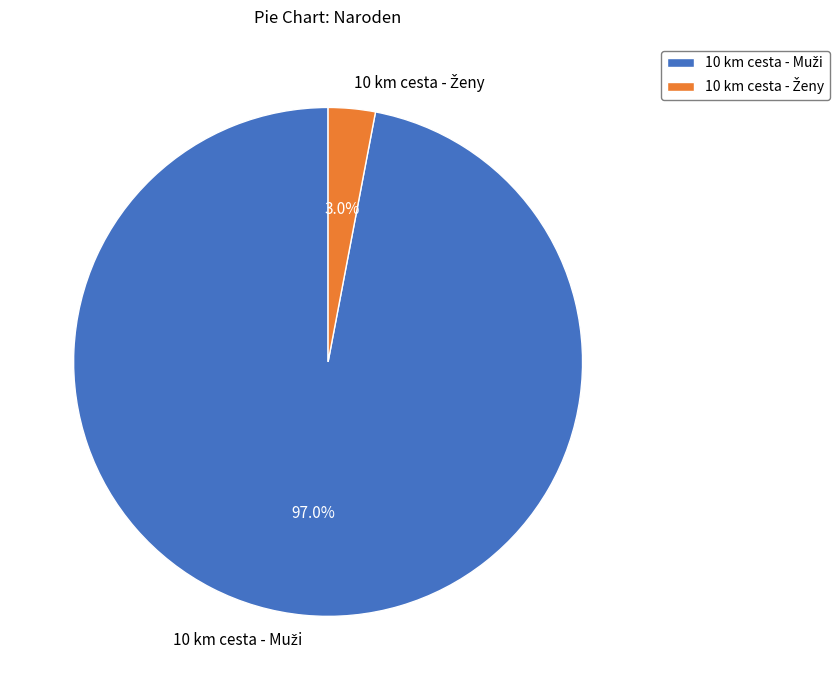

To the nearest percent, what is the difference between the largest and smallest slice percentages?

94%